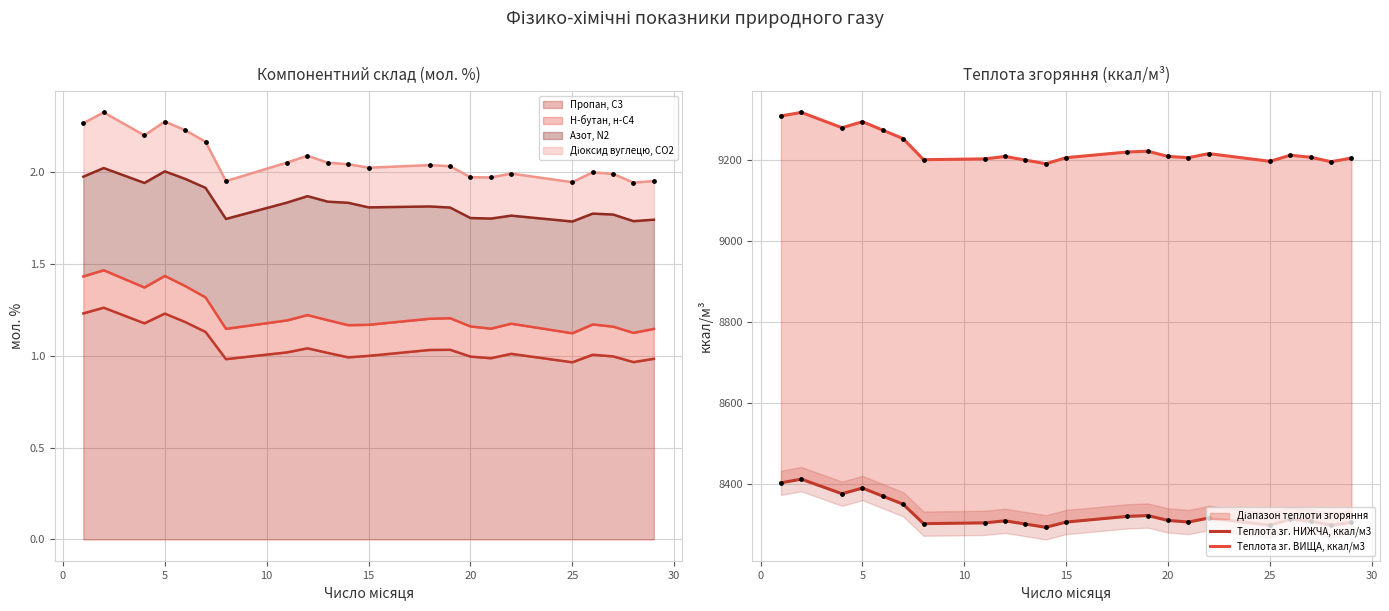

What is the total value across all series at 5?

17655